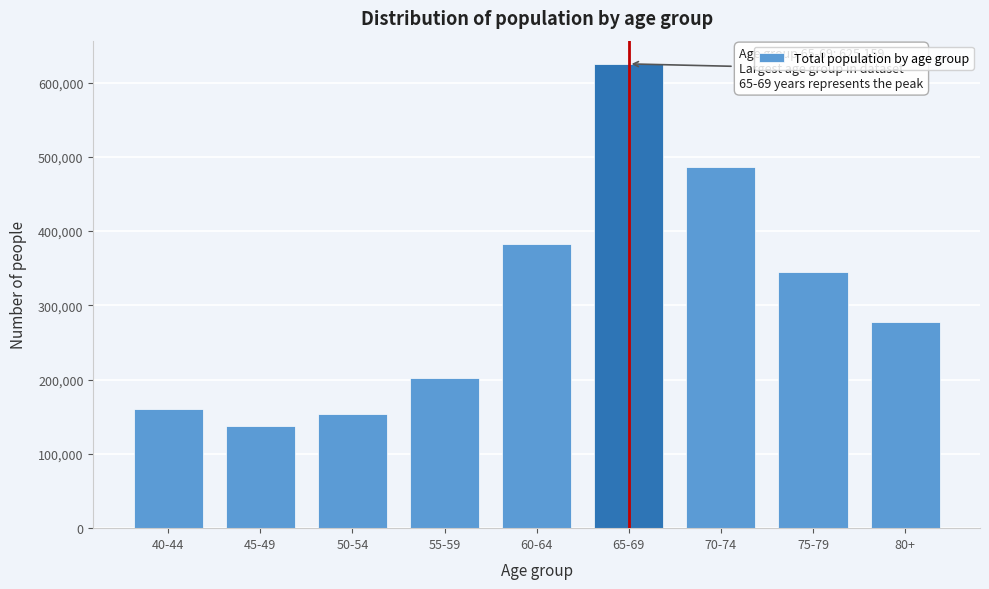

Reading right to left, extract all data points from this chart.

277617	344897	485865	625159	382688	202545	153450	137816	160159